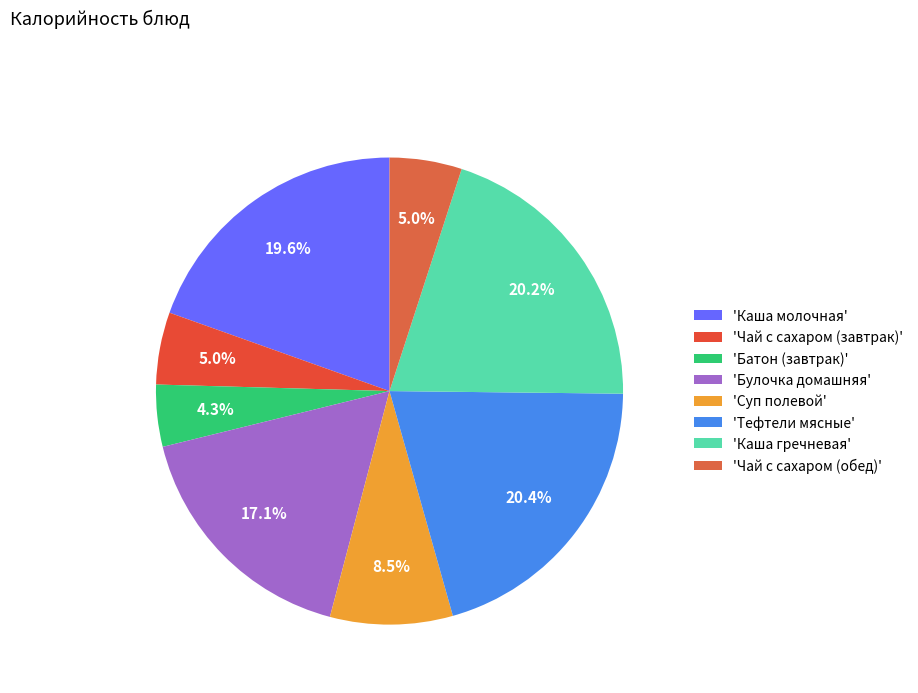

Does any single category account for the majority?

No